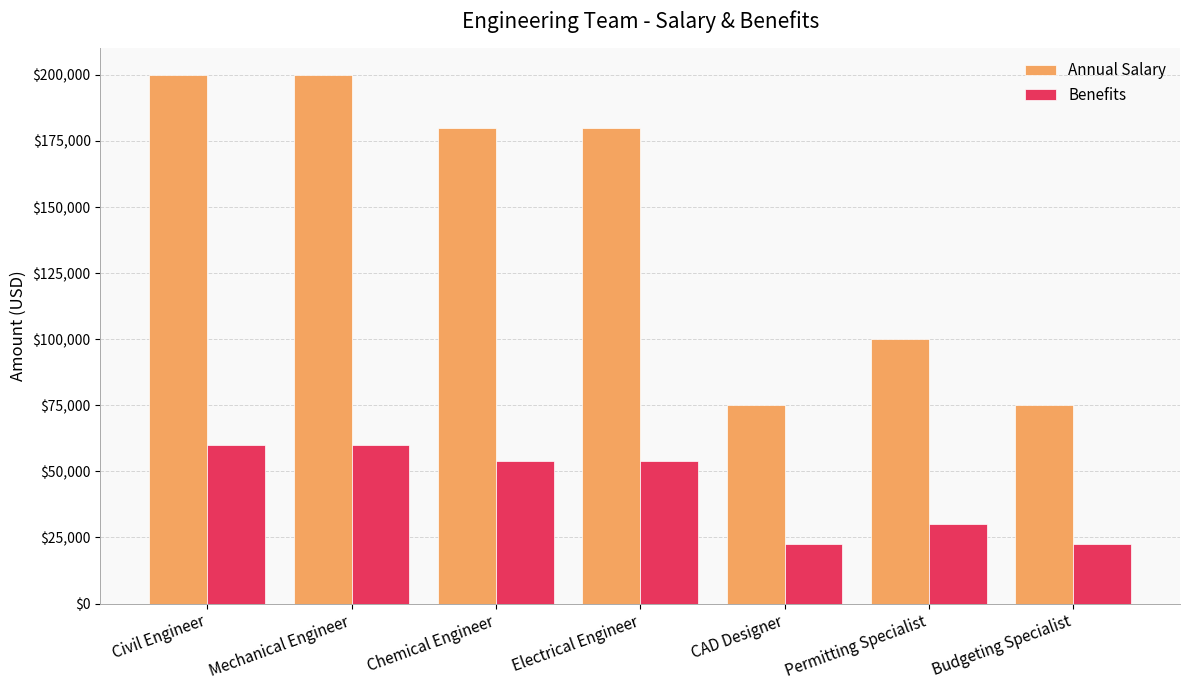

What position from the left is Electrical Engineer?

4